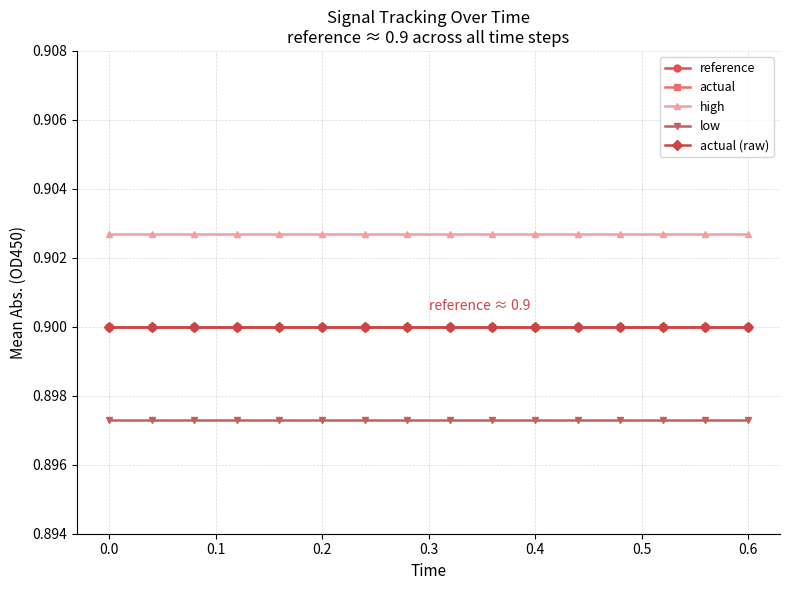

Is this an area chart (filled region under the line)?

No